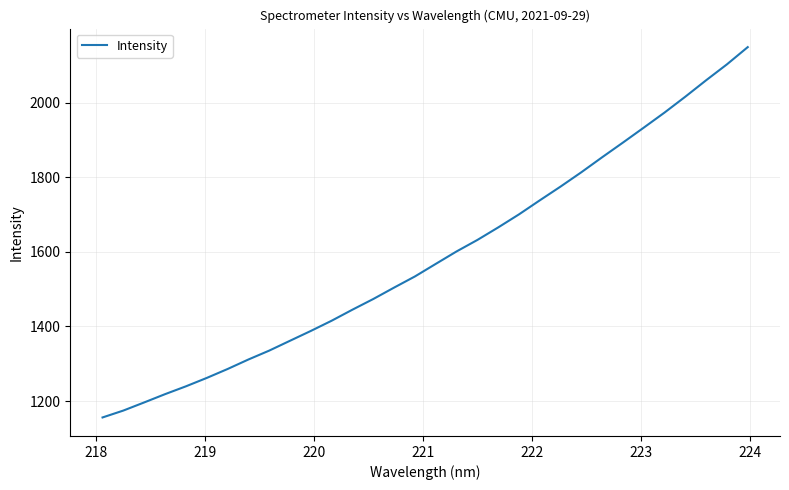

What is the average value?

1586.8